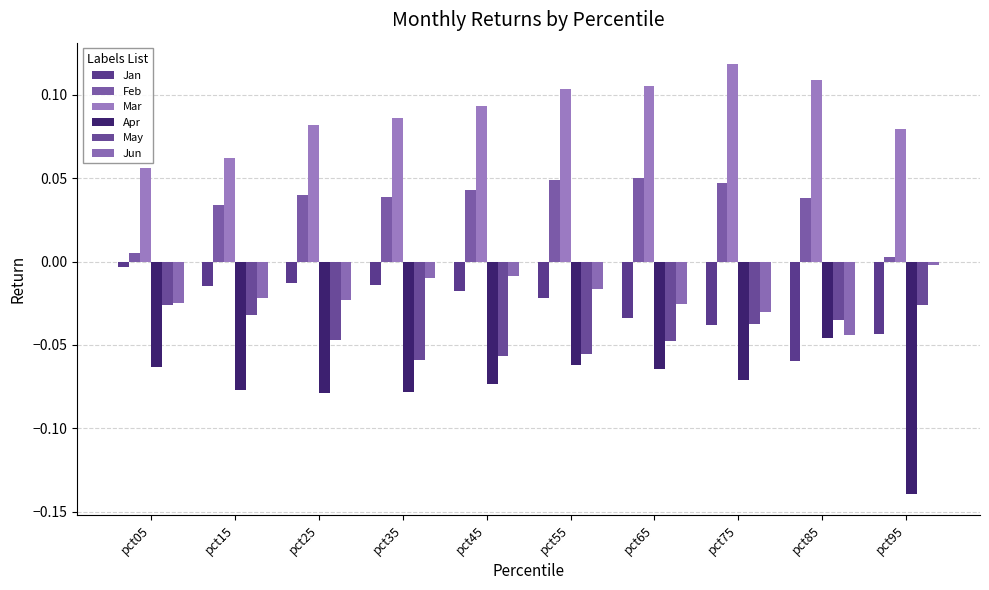

What is the smallest value displayed?

-0.1